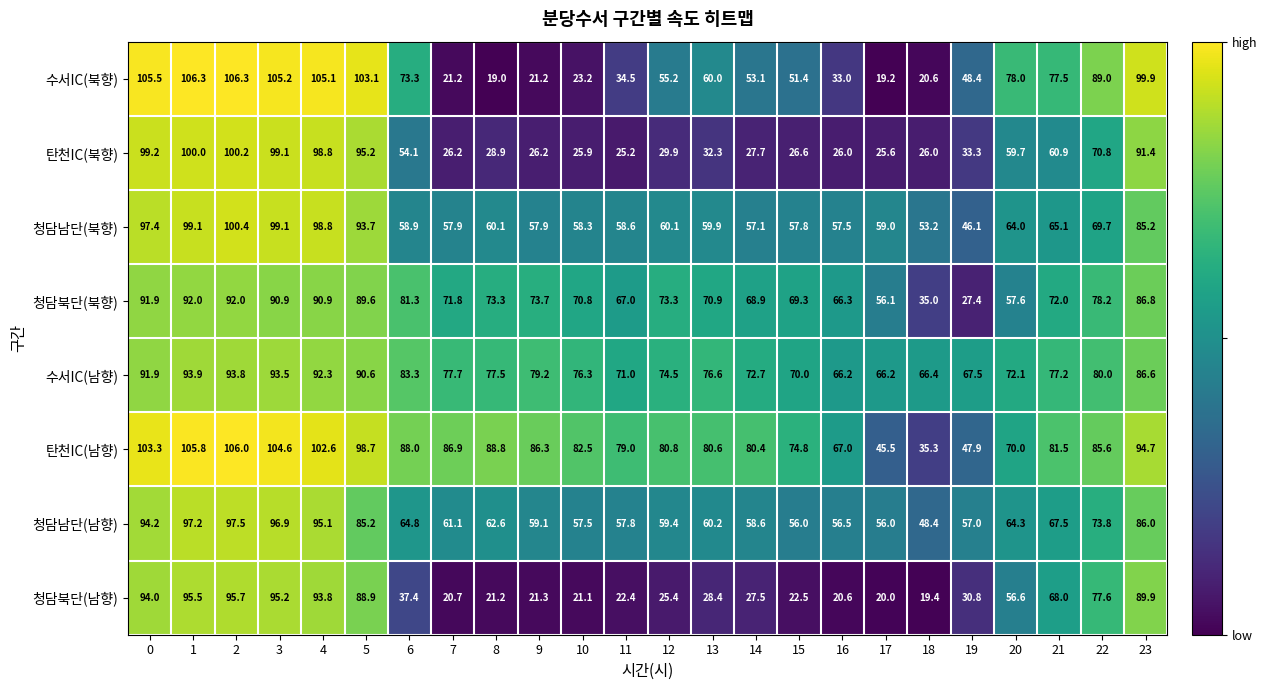

At 11, list the series in order from smallest to largest.

청담북단(남향), 탄천IC(북향), 수서IC(북향), 청담남단(남향), 청담남단(북향), 청담북단(북향), 수서IC(남향), 탄천IC(남향)